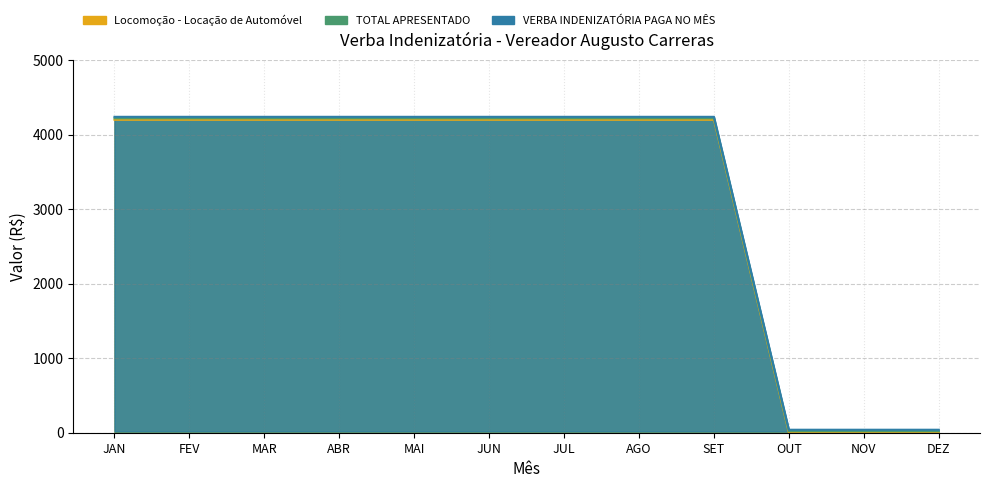

True or false: Locomoção - Locação de Automóvel has a value of 1852 at DEZ.

False